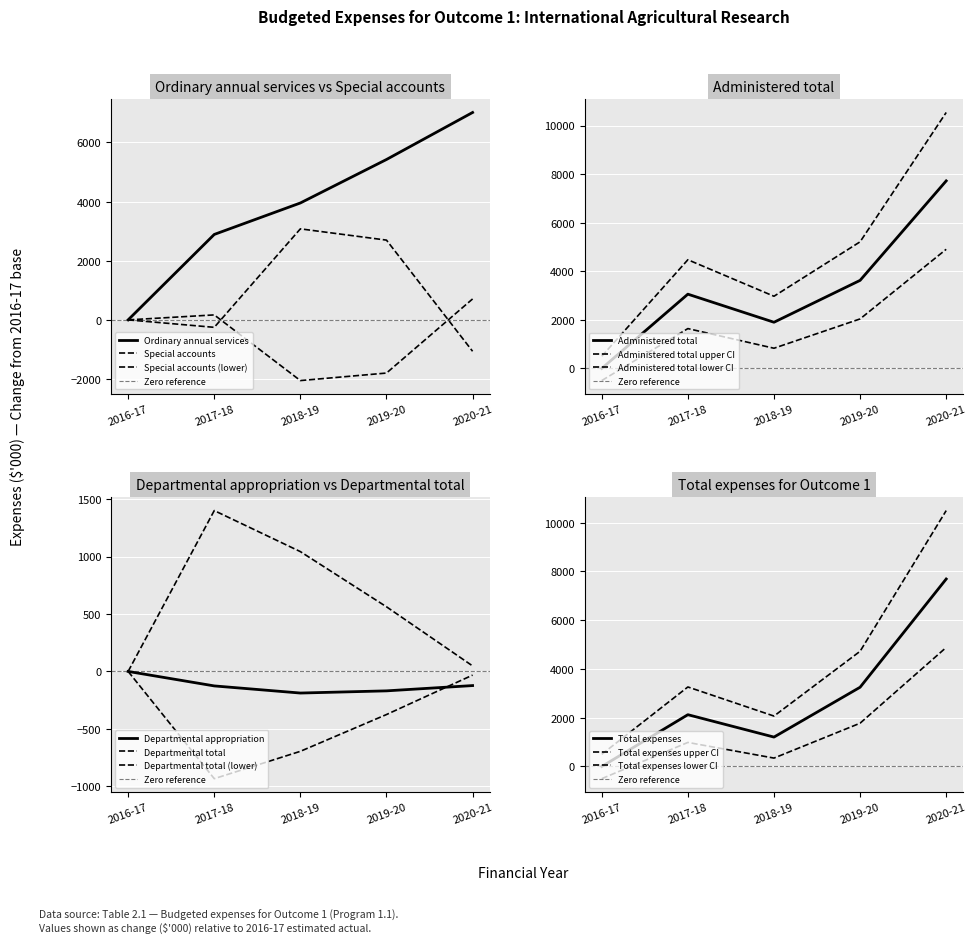

The Special accounts series shows -727.6 at 2020-21. True or false?

False